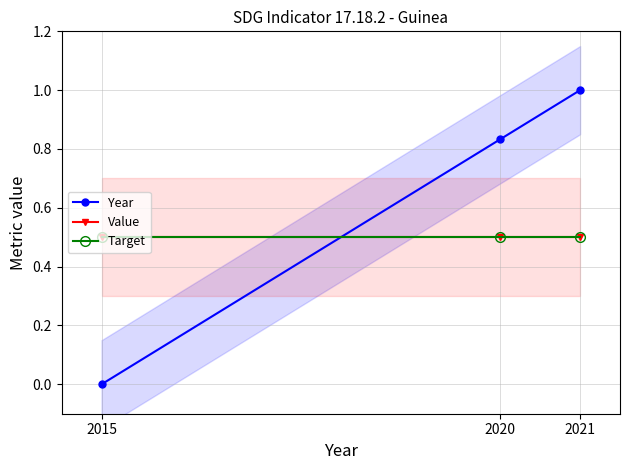

Is the value of Value at 2015 greater than the value of Year at 2015?

Yes